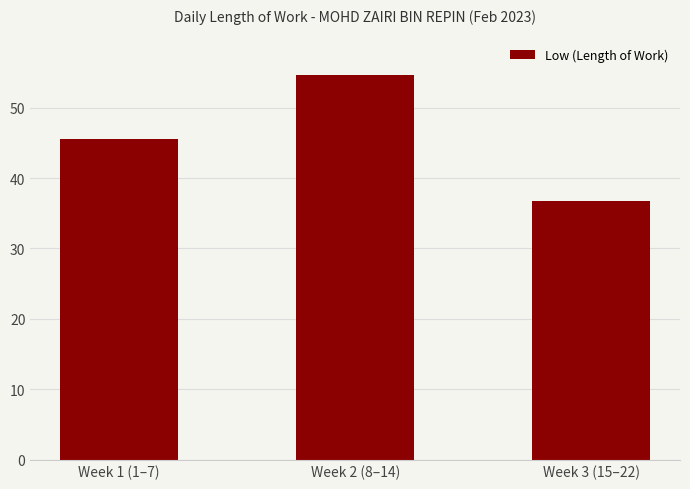

Count the number of categories in the chart.

3